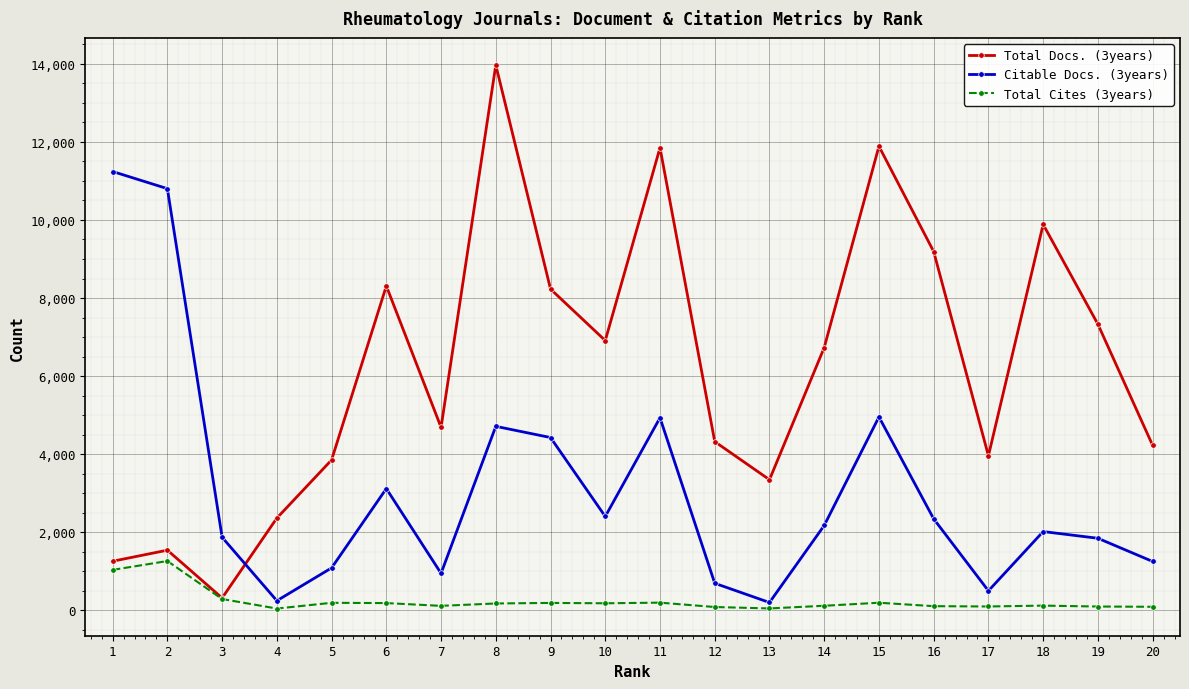

True or false: Citable Docs. (3years) has a value of 1070 at 16.

False